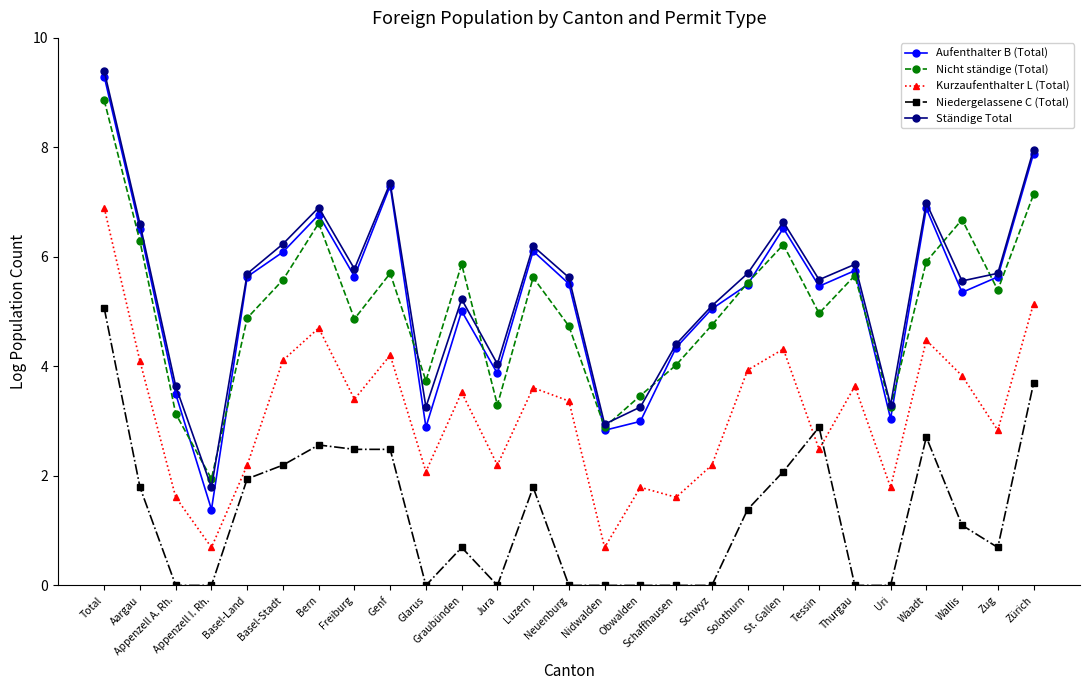

Count the number of categories in the chart.

27